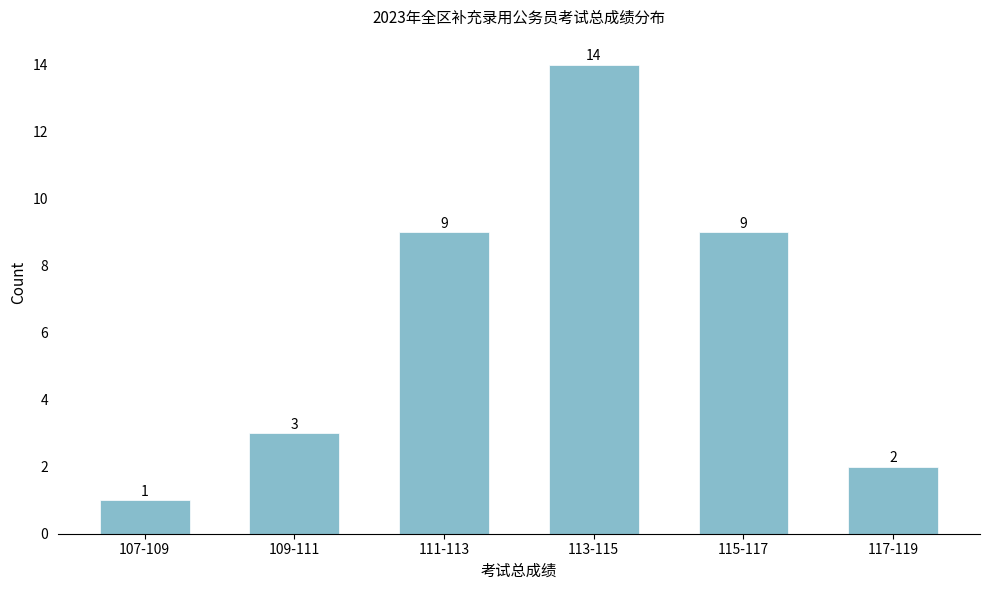

Reading left to right, transcribe all the data shown in this chart.

1	3	9	14	9	2